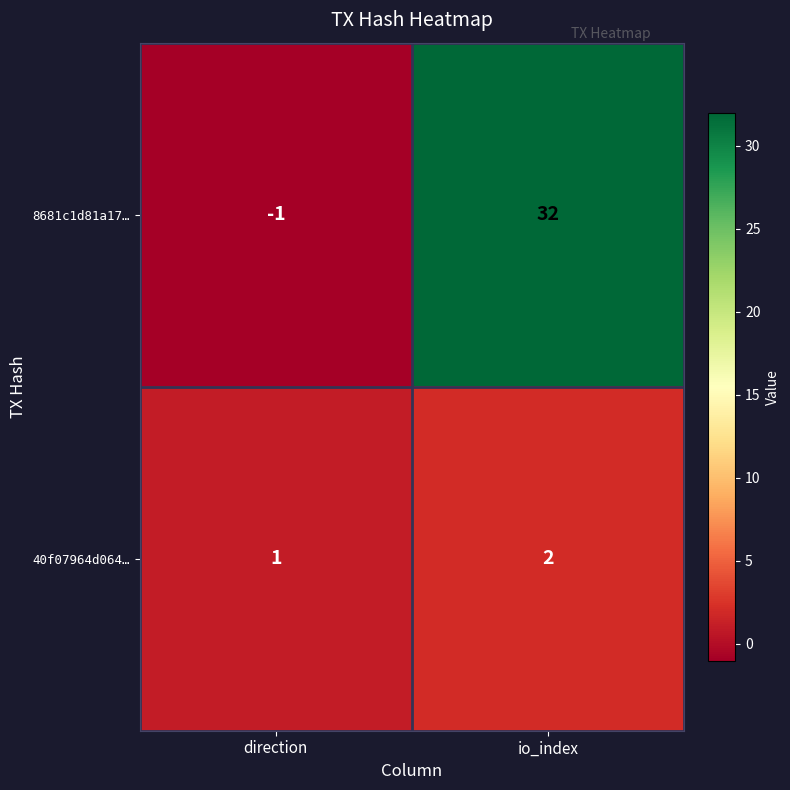

What is the difference between the 8681c1d81a17… values at io_index and direction?

33